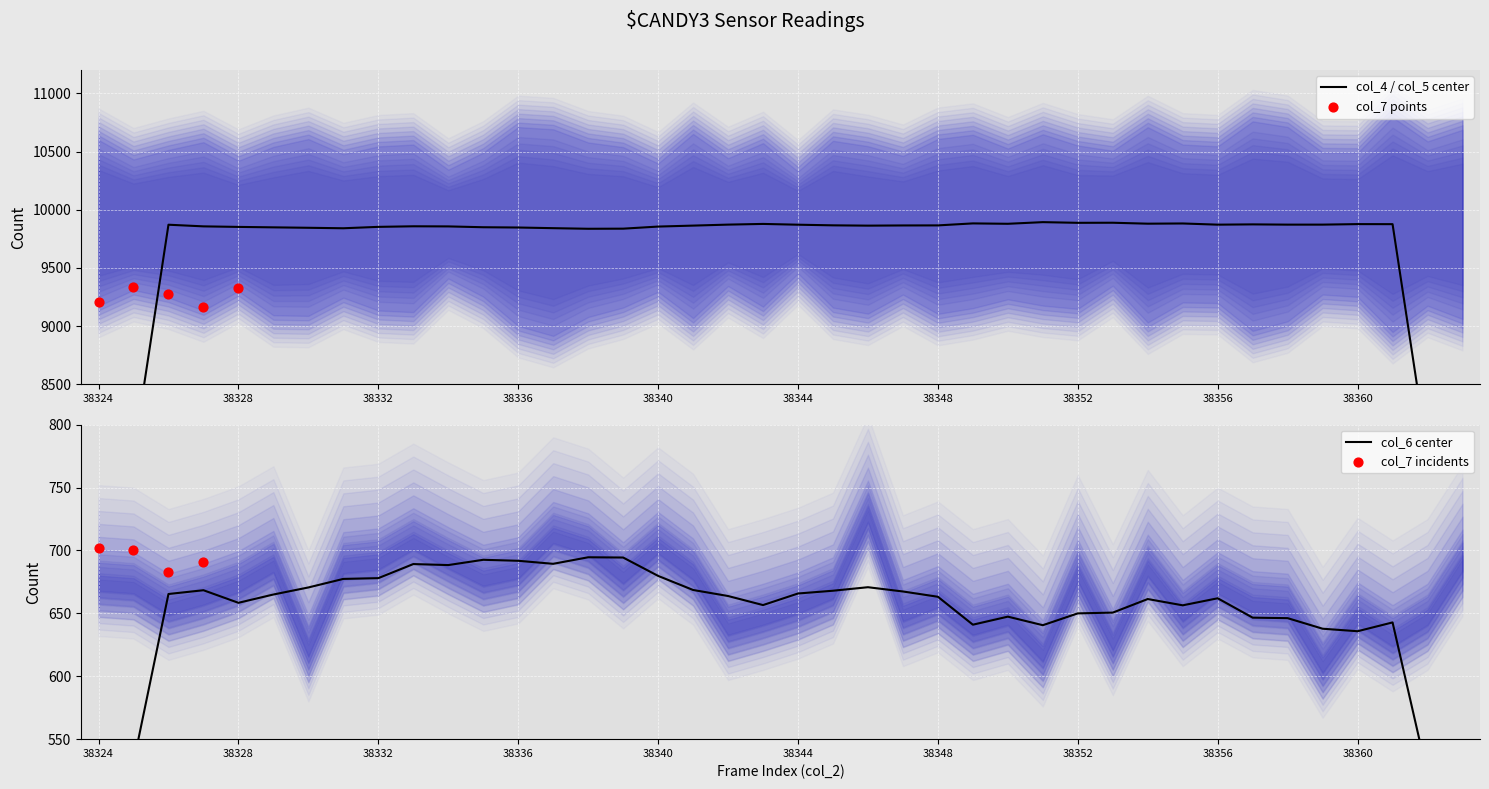

Which series reaches the maximum Y coordinate?

col_5